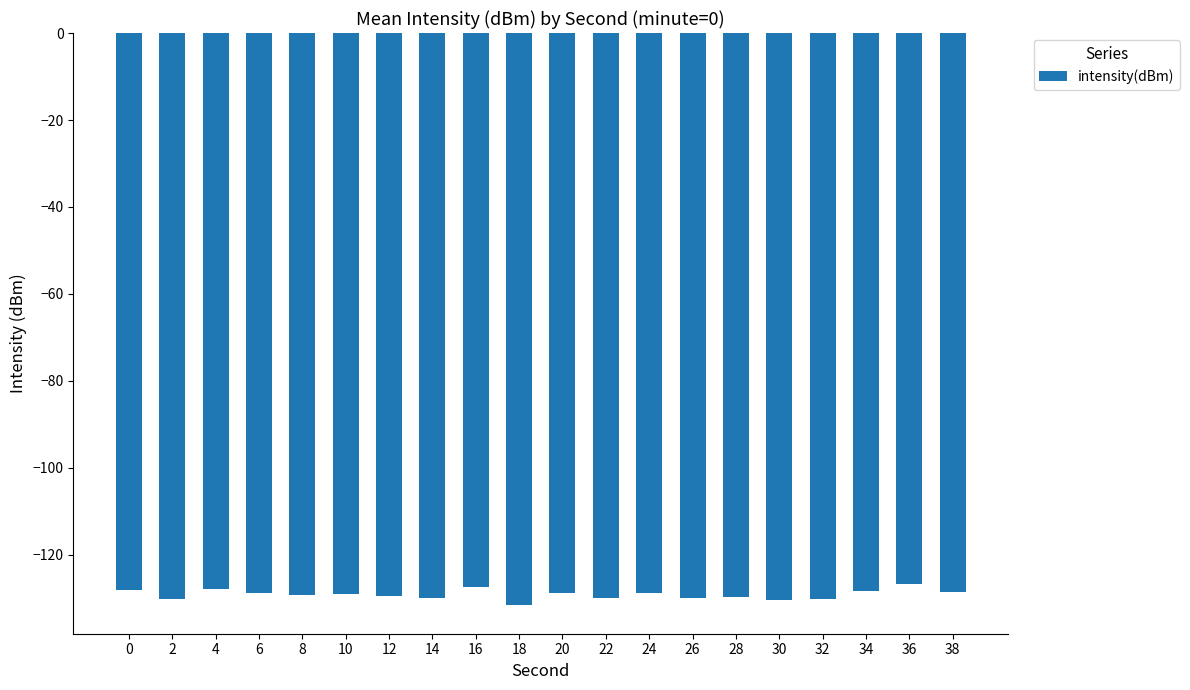

What is the smallest value displayed?

-131.5